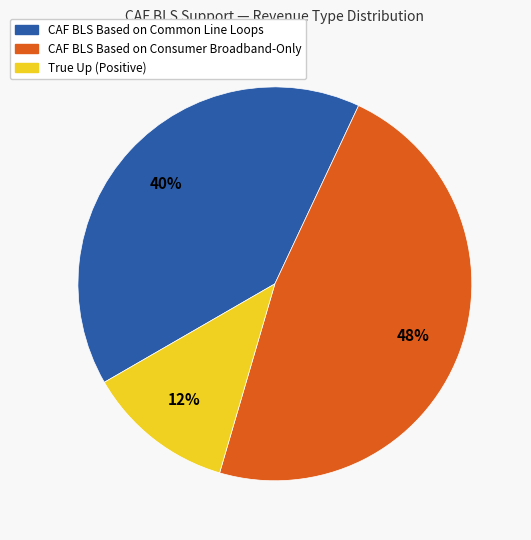

Is there a majority slice in this chart?

No